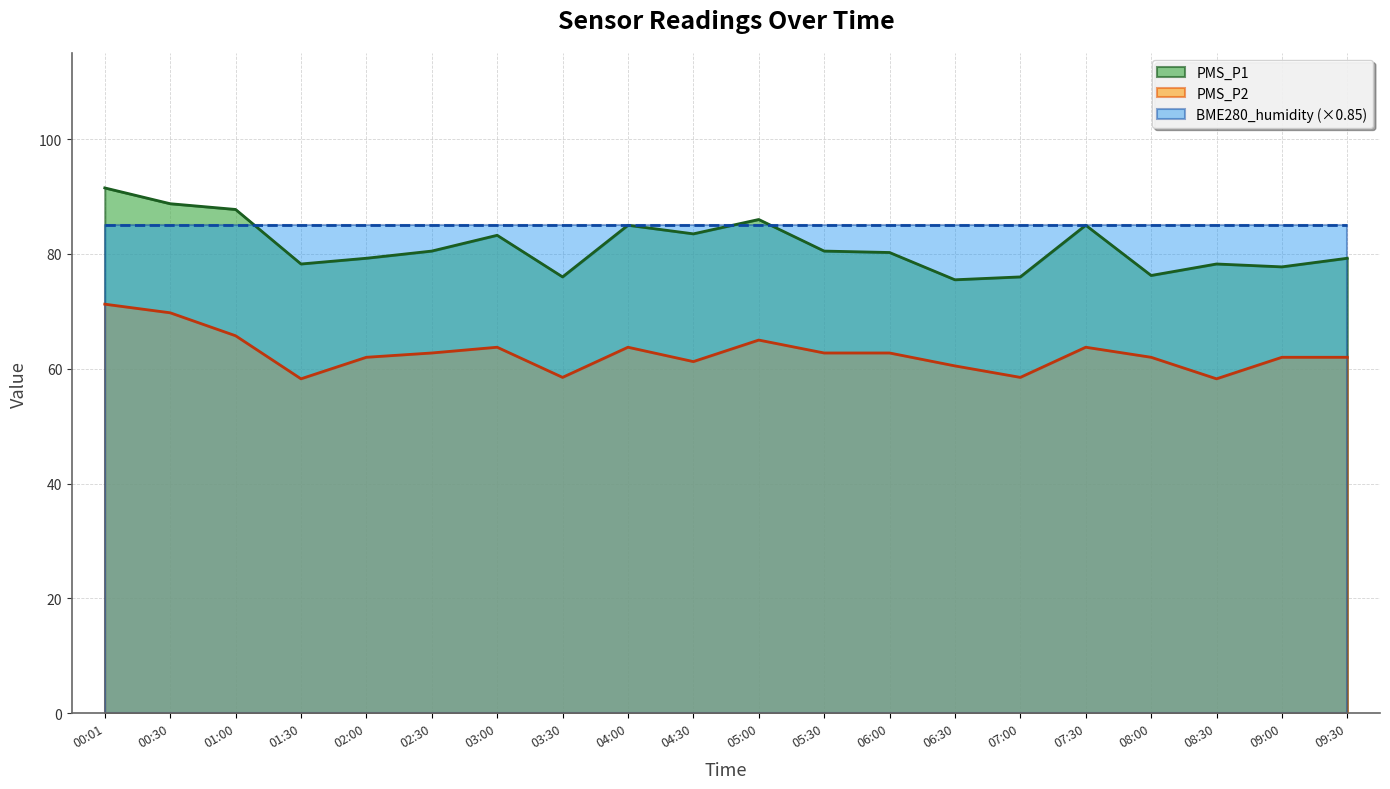

True or false: PMS_P2 and PMS_P1 intersect in this chart.

False